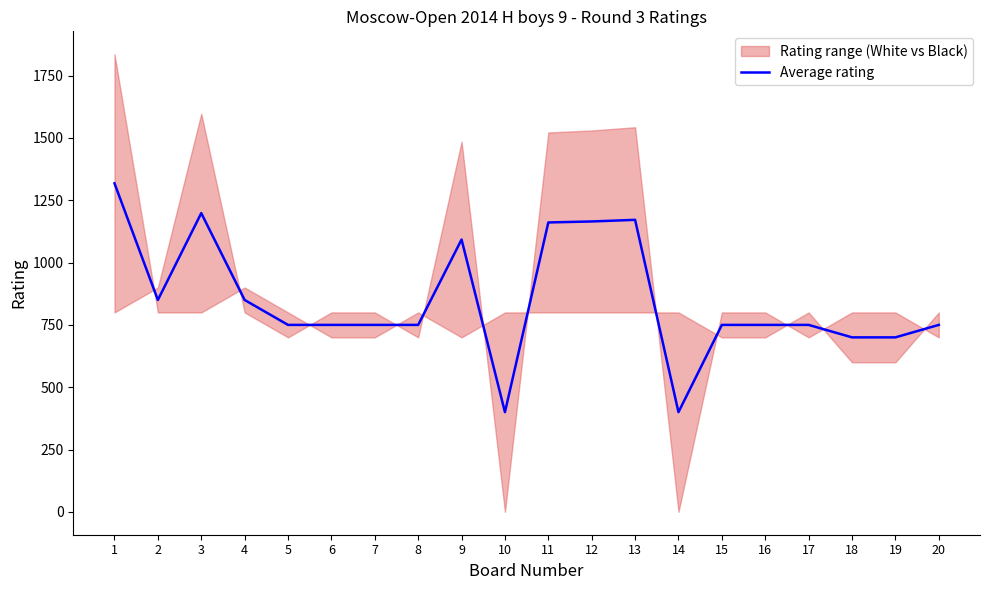

Which label corresponds to the largest value in the chart?

1